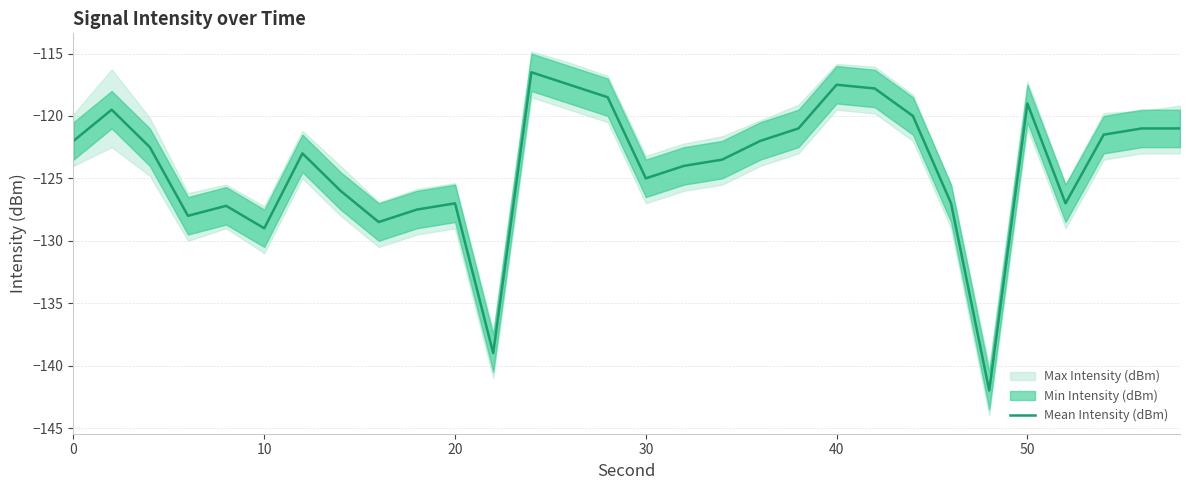

How many lines are shown in the chart?

1